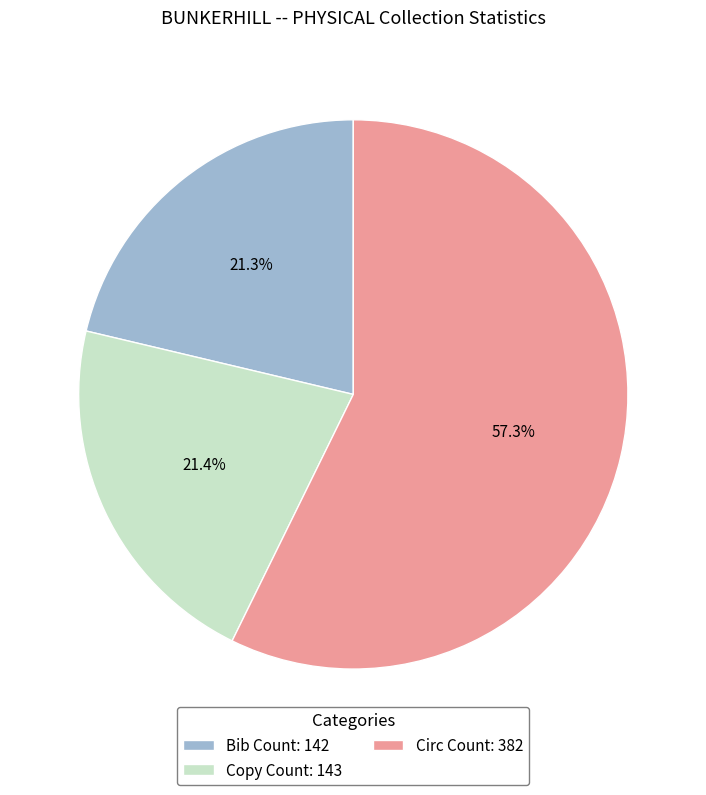

What is the majority slice?

Circ Count